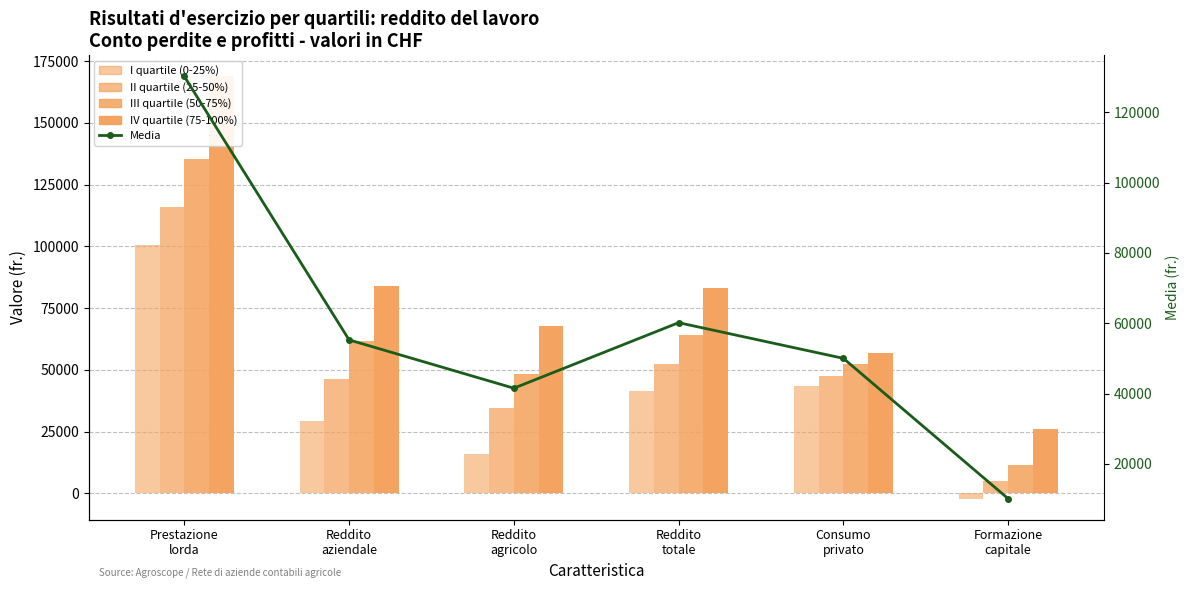

Which series has the largest total across all categories?

IV quartile (75-100%)